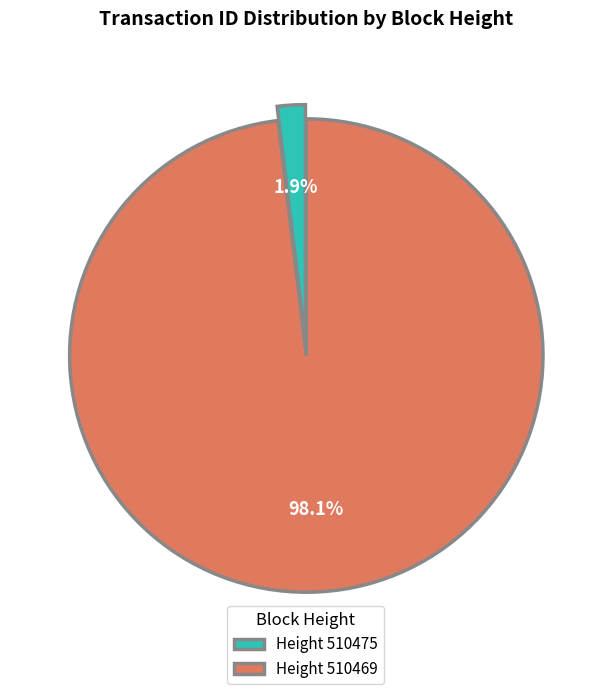

Is there any slice that represents more than half of the pie?

Yes